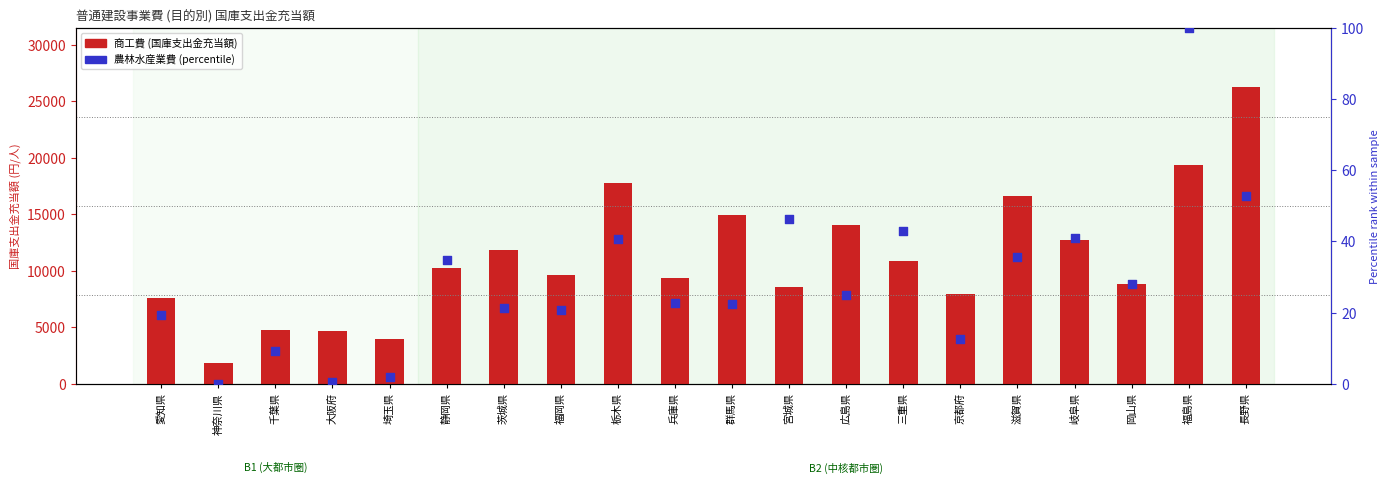

At which category is the sum across all series the highest?

長野県